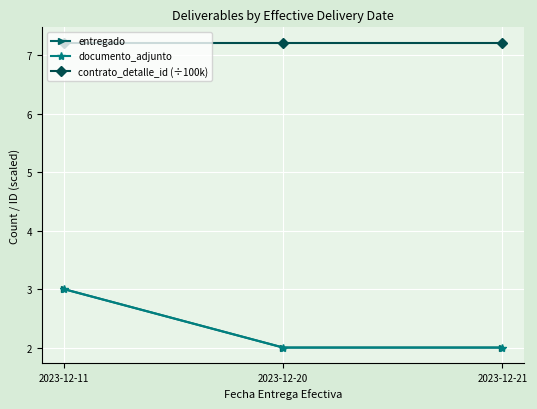

Reading left to right, transcribe all the data shown in this chart.

entregado: 2023-12-11=3.0	2023-12-20=2.0	2023-12-21=2.0
documento_adjunto: 2023-12-11=3.0	2023-12-20=2.0	2023-12-21=2.0
contrato_detalle_id (÷100k): 2023-12-11=7.2	2023-12-20=7.2	2023-12-21=7.2